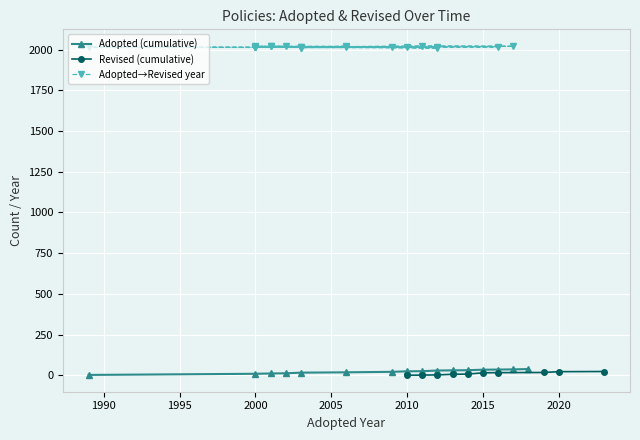

How many values in the Adopted (cumulative) series are below 26?

8